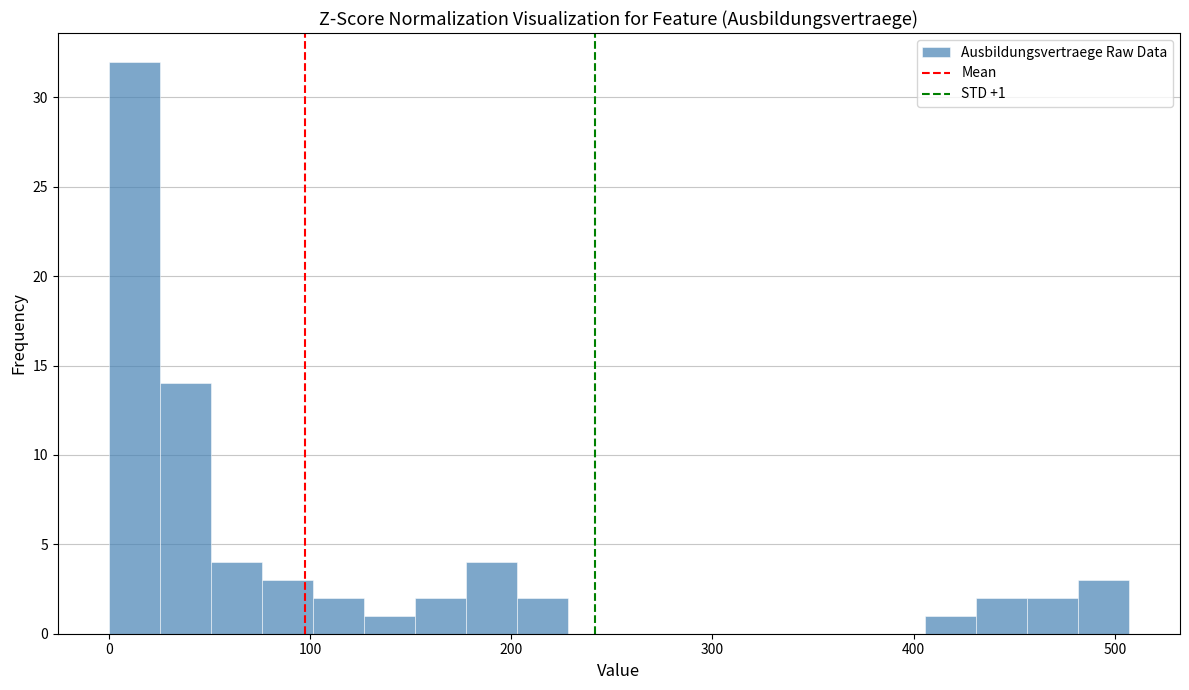

Around what value on the x-axis is the tallest bar? Give the approximate position of its centre, as read against the axis.

10